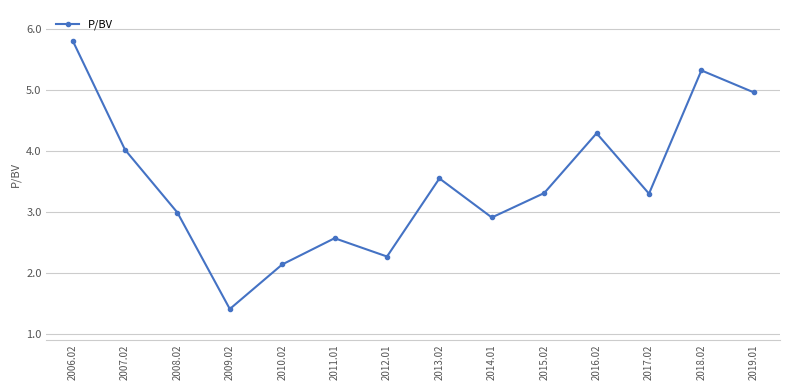

The chart shows a value of 2.6 at 2011.01. True or false?

True